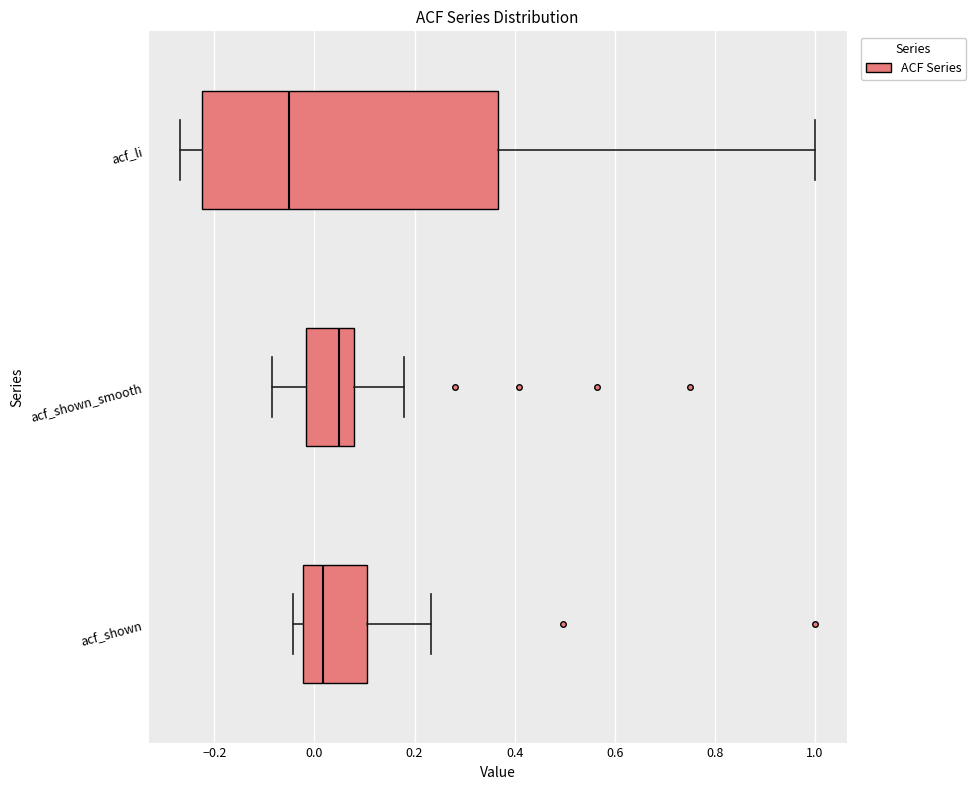

Which box's median line is the furthest to the left?

acf_li